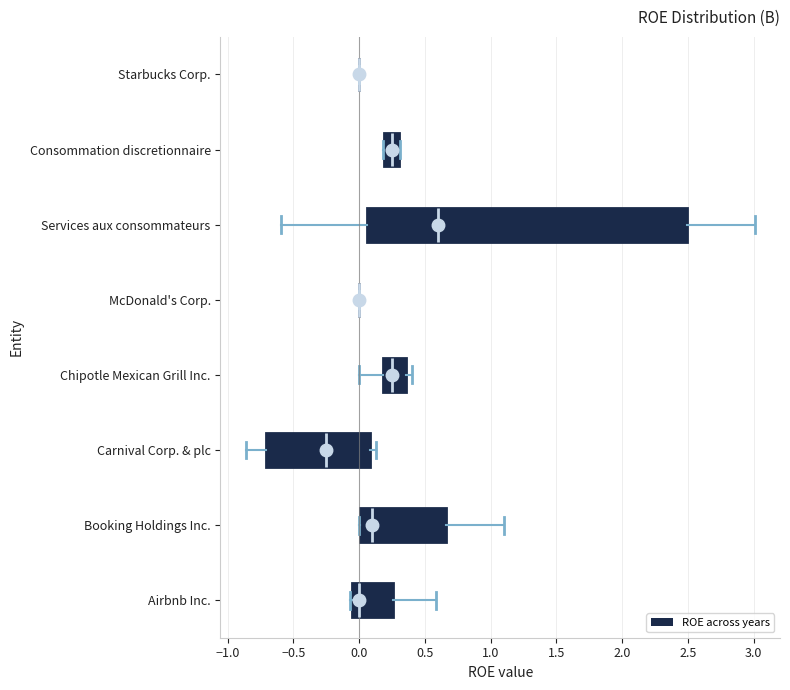

Reading bottom to top, read every box against the x-axis: the position of its median line, the range the box covers, and the ends of its whiskers. The values are not printed on the chart, so give them approximately, as read against the axis.

Airbnb Inc.: median 0.00, box -0.05 to 0.25, whiskers -0.05 (just left of the box's left edge) to 0.60
Booking Holdings Inc.: median 0.10, box 0.00 to 0.65, whiskers 0.00 to 1.10
Carnival Corp. & plc: median -0.25, box -0.70 to 0.10, whiskers -0.85 to 0.15
Chipotle Mexican Grill Inc.: median 0.25, box 0.20 to 0.35, whiskers 0.00 to 0.40
McDonald's Corp.: box collapsed to a line at 0.00, whiskers 0.00 to 0.00
Services aux consommateurs: median 0.60, box 0.05 to 2.50, whiskers -0.60 to 3.00
Consommation discretionnaire: median 0.25, box 0.20 to 0.30, whiskers 0.20 to 0.30
Starbucks Corp.: box collapsed to a line at 0.00, whiskers 0.00 to 0.00